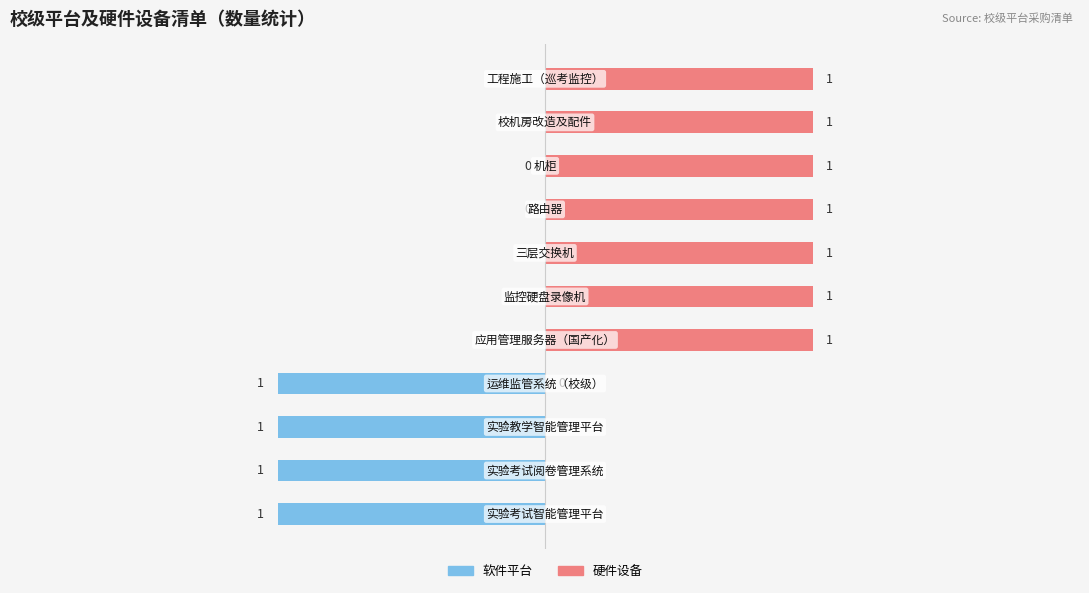

What are all the series names shown in the legend?

软件平台, 硬件设备